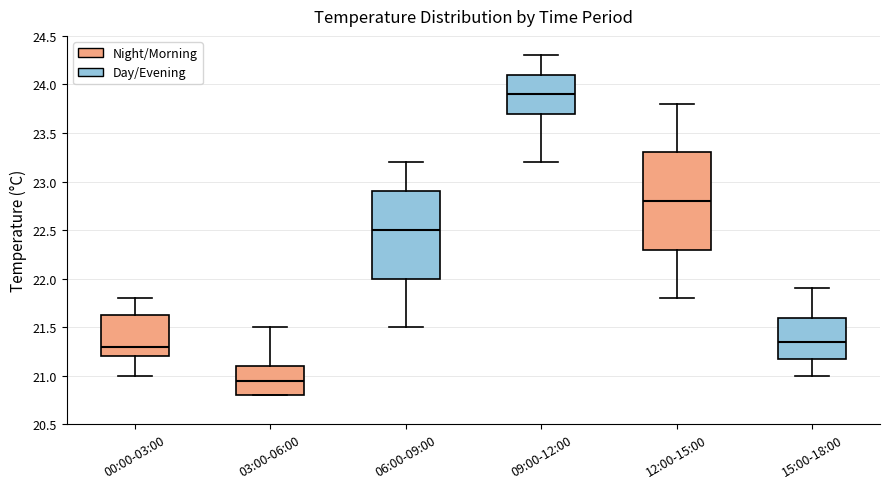

Reading left to right, transcribe this box plot: for each box, give where its median line is, the range the box spans, and where its two whiskers end, as read against the y-axis. The values are not printed on the chart, so give them approximately, as read against the axis.

00:00-03:00: median 21.30, box 21.20 to 21.65, whiskers 21.00 to 21.80
03:00-06:00: median 20.95, box 20.80 to 21.10, whiskers 20.80 to 21.50
06:00-09:00: median 22.50, box 22.00 to 22.90, whiskers 21.50 to 23.20
09:00-12:00: median 23.90, box 23.70 to 24.10, whiskers 23.20 to 24.30
12:00-15:00: median 22.80, box 22.30 to 23.30, whiskers 21.80 to 23.80
15:00-18:00: median 21.35, box 21.20 to 21.60, whiskers 21.00 to 21.90